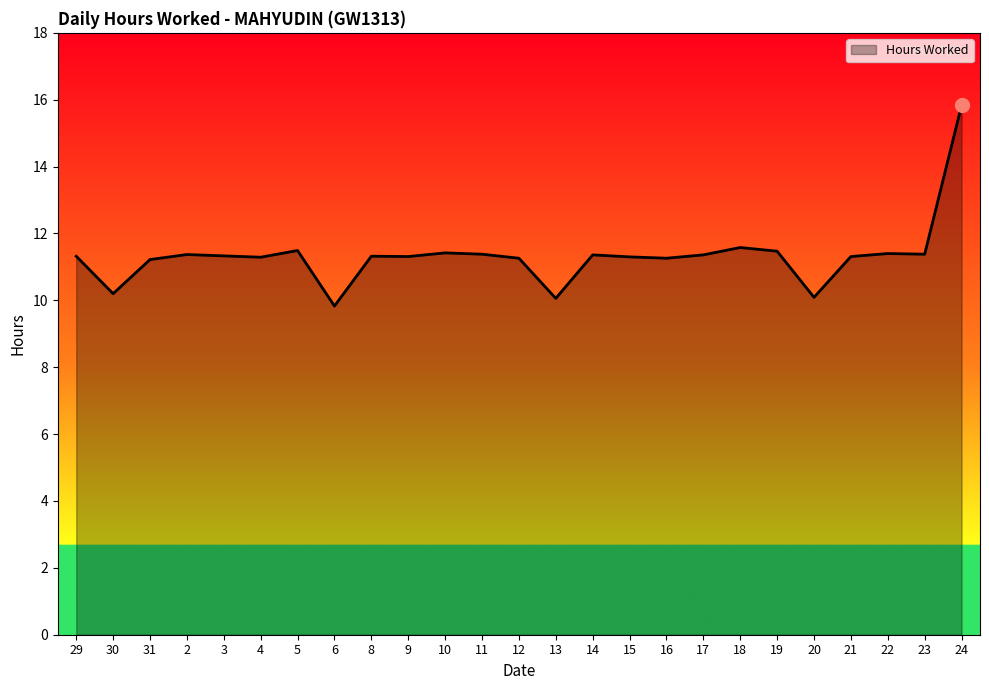

The chart shows a value of 4.9 at 21. True or false?

False